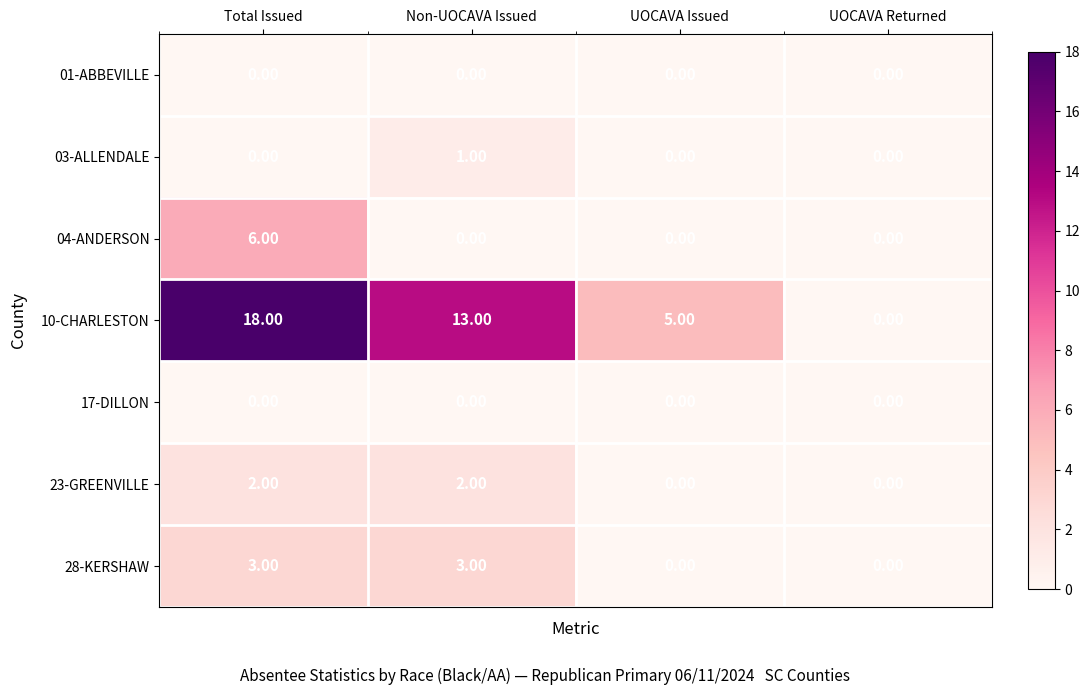

Which series has the largest range (max minus min)?

10-CHARLESTON